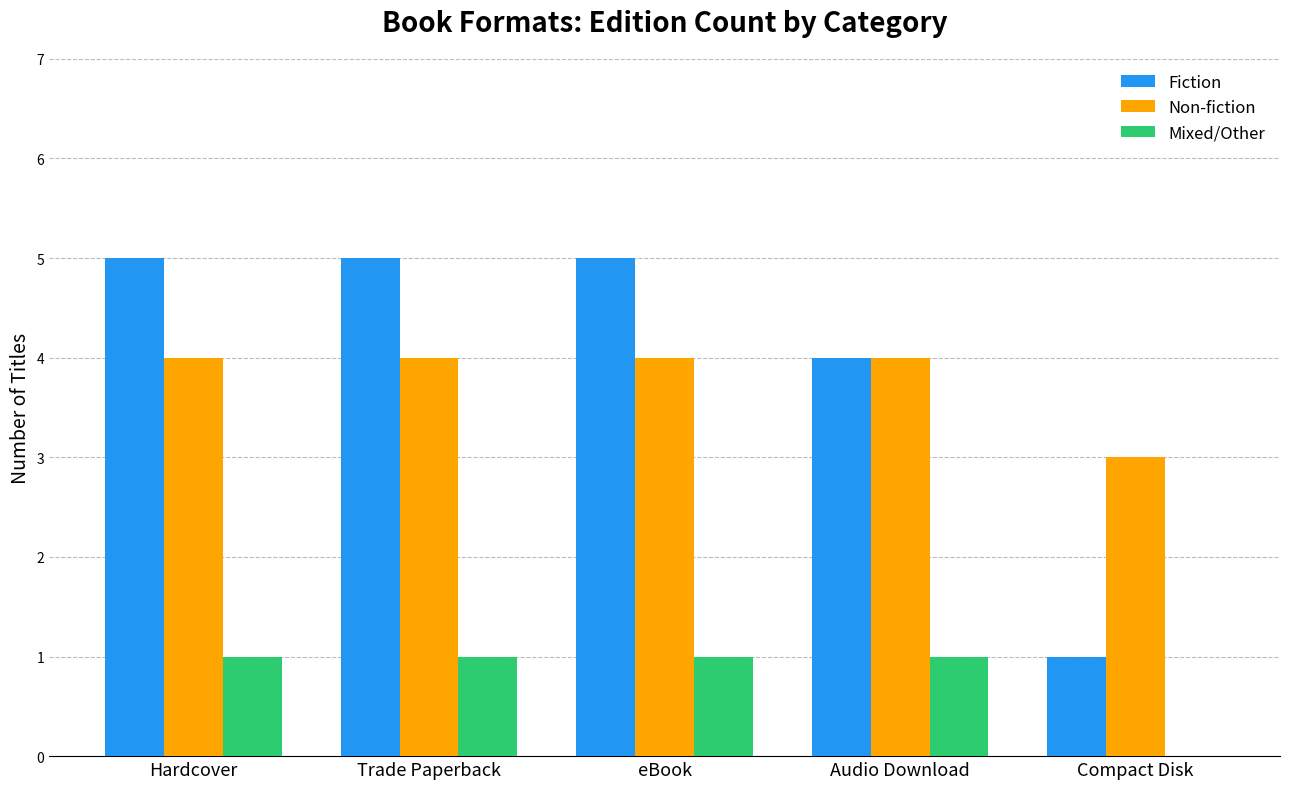

What is the sum of the Fiction values at eBook and Trade Paperback?

10